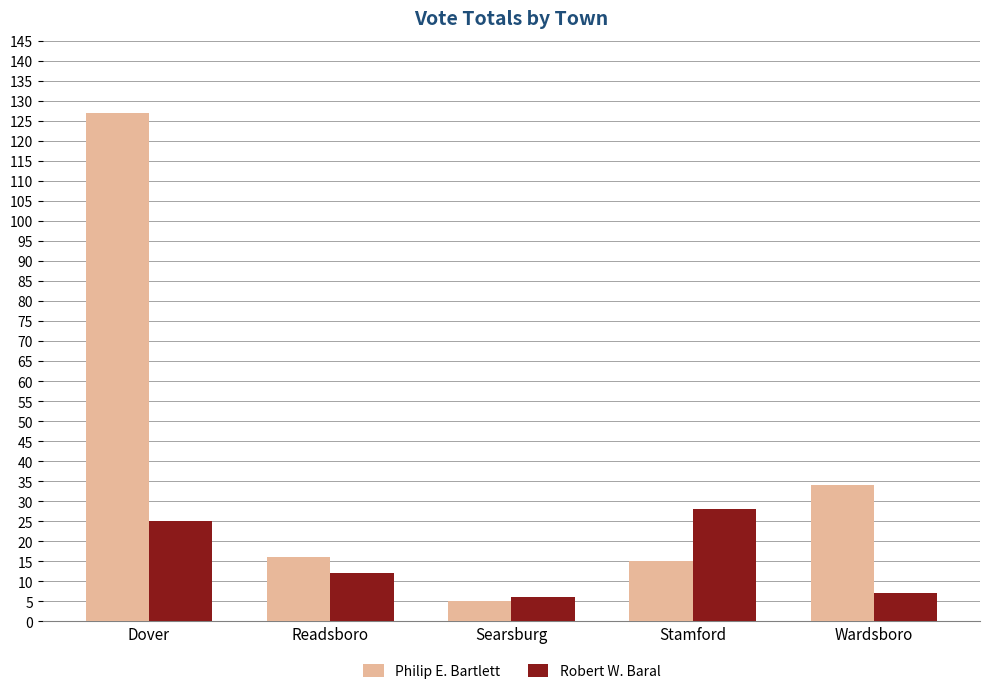

At how many categories does at least one series exceed 72?

1